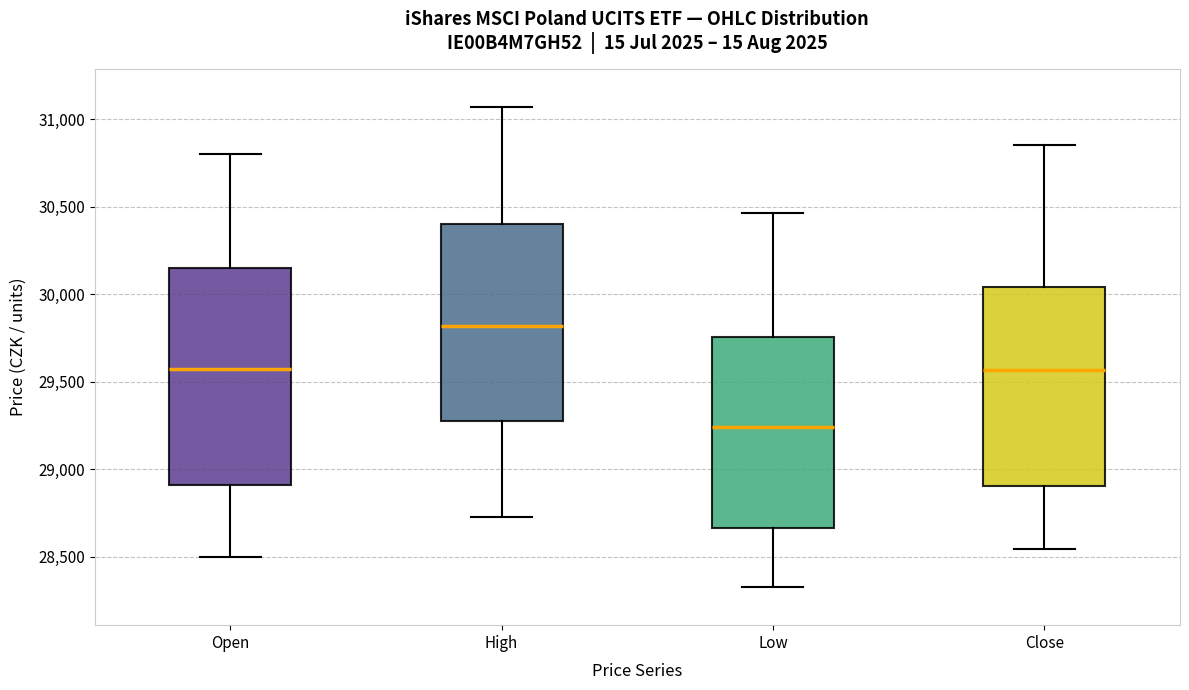

Reading left to right, read every box against the y-axis: the position of its median line, the range the box covers, and the ends of its whiskers. The values are not printed on the chart, so give them approximately, as read against the axis.

Open: median 29550, box 28900 to 30150, whiskers 28500 to 30800
High: median 29800, box 29250 to 30400, whiskers 28750 to 31050
Low: median 29250, box 28650 to 29750, whiskers 28350 to 30450
Close: median 29550, box 28900 to 30050, whiskers 28550 to 30850